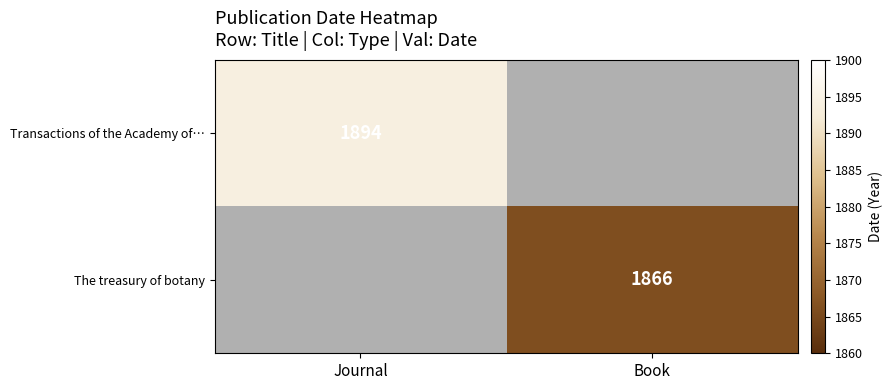

True or false: The treasury of botany has a value of 965 at Book.

False